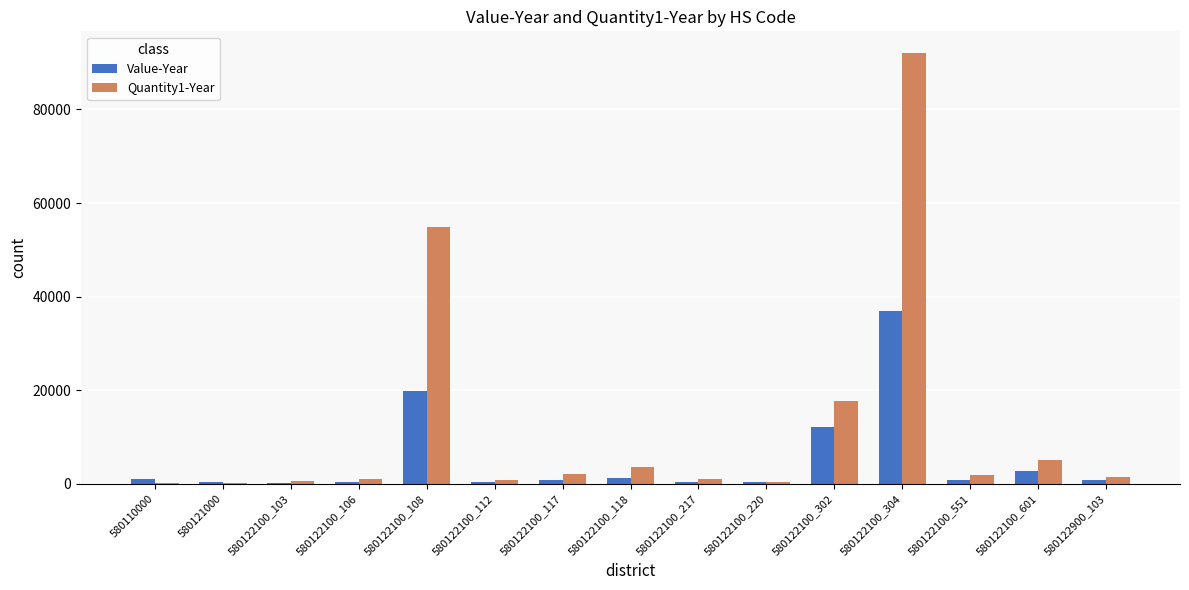

What are all the series names shown in the legend?

Value-Year, Quantity1-Year